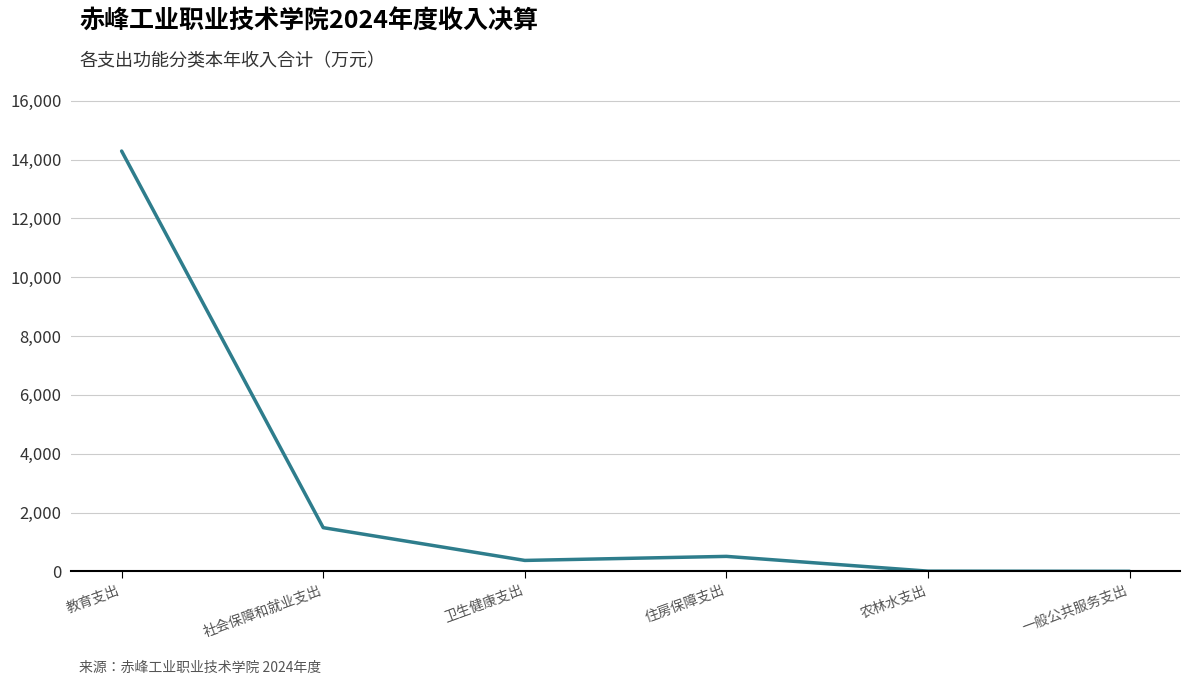

Between 一般公共服务支出 and 社会保障和就业支出, which is larger?

社会保障和就业支出